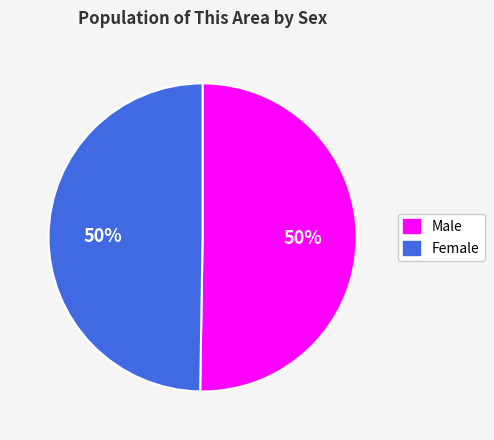

Count the number of slices in the pie.

2